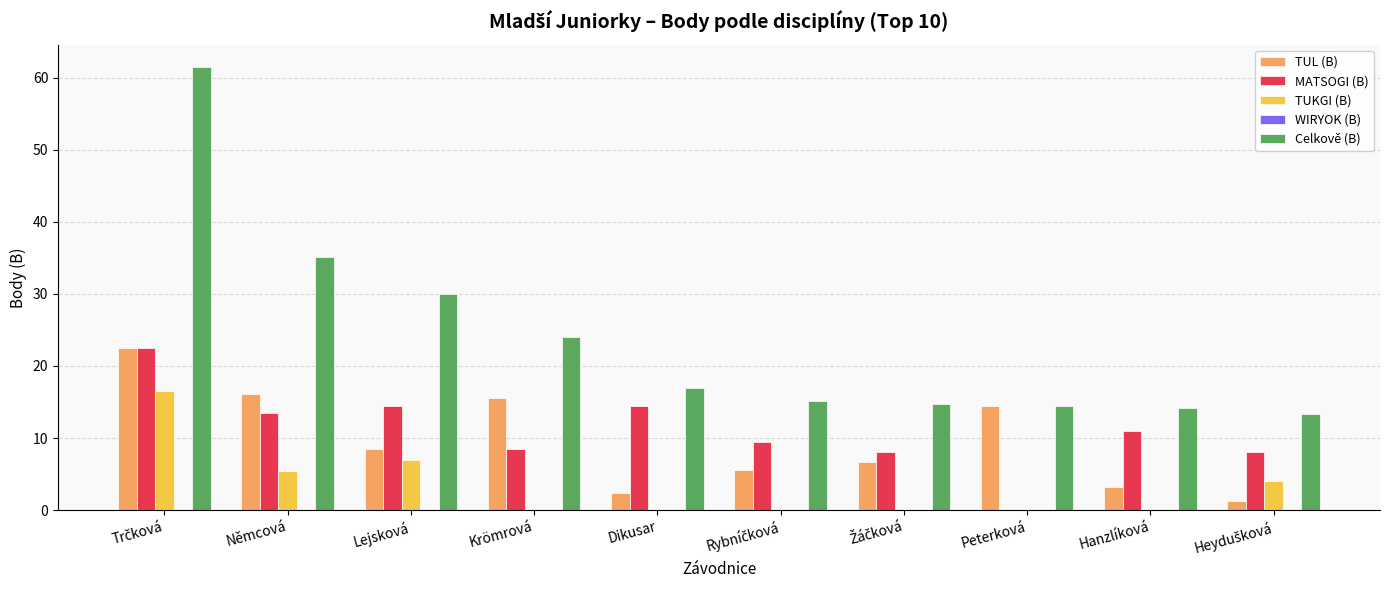

The TUKGI (B) series shows -9.8 at Hanzlíková. True or false?

False